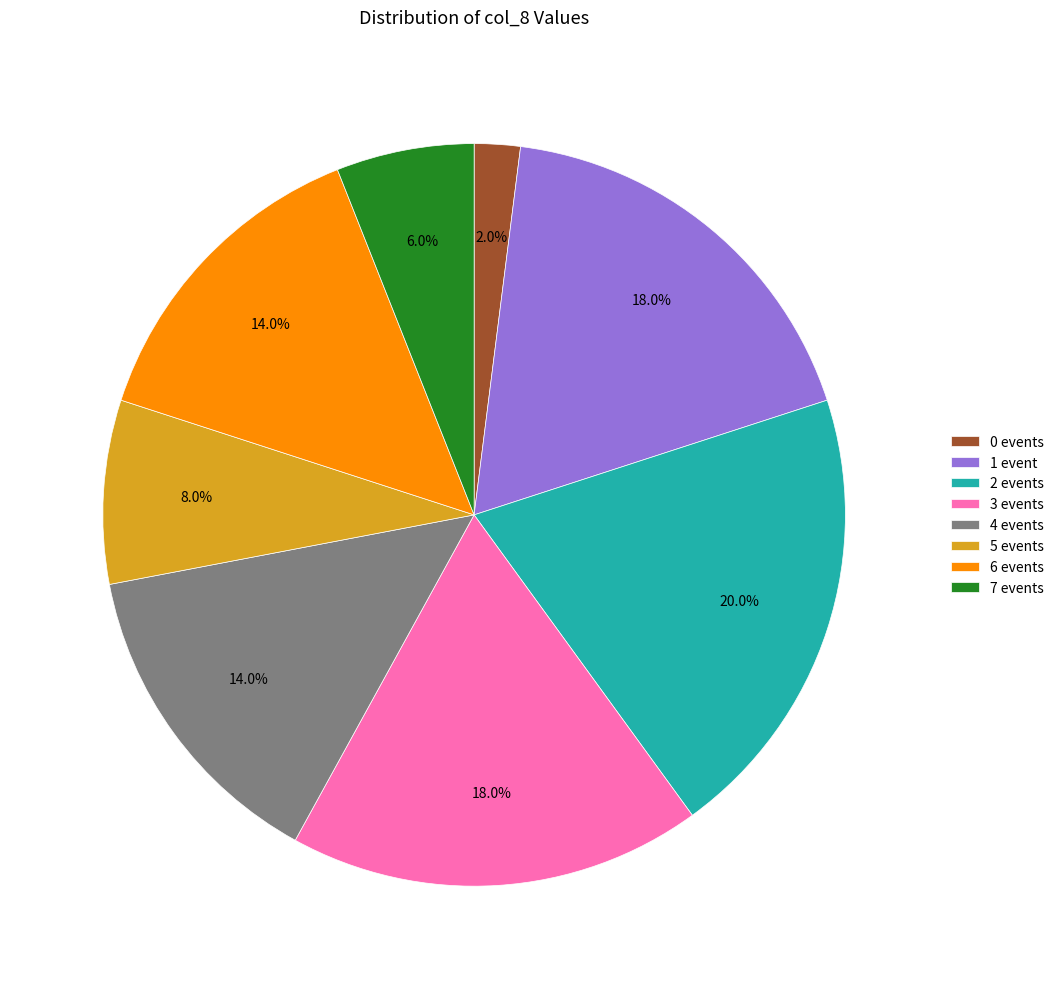

Combined, do 2 and 5 account for over 50%?

No